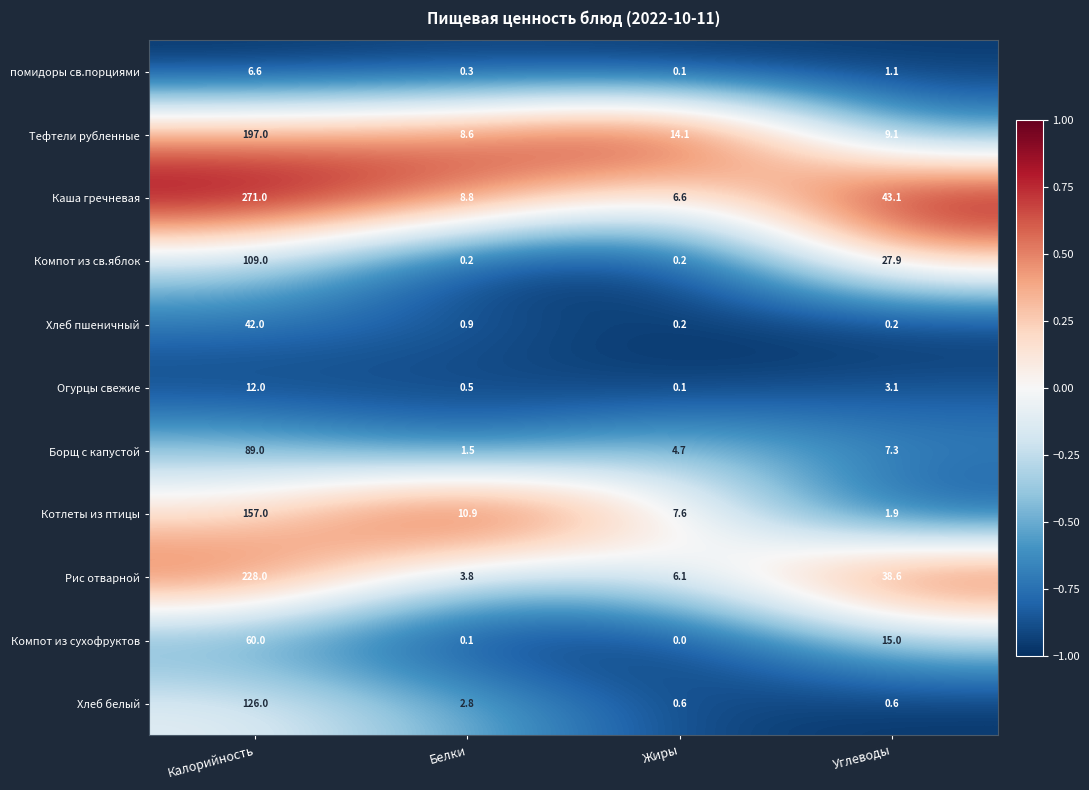

Which series has the largest range (max minus min)?

Каша гречневая